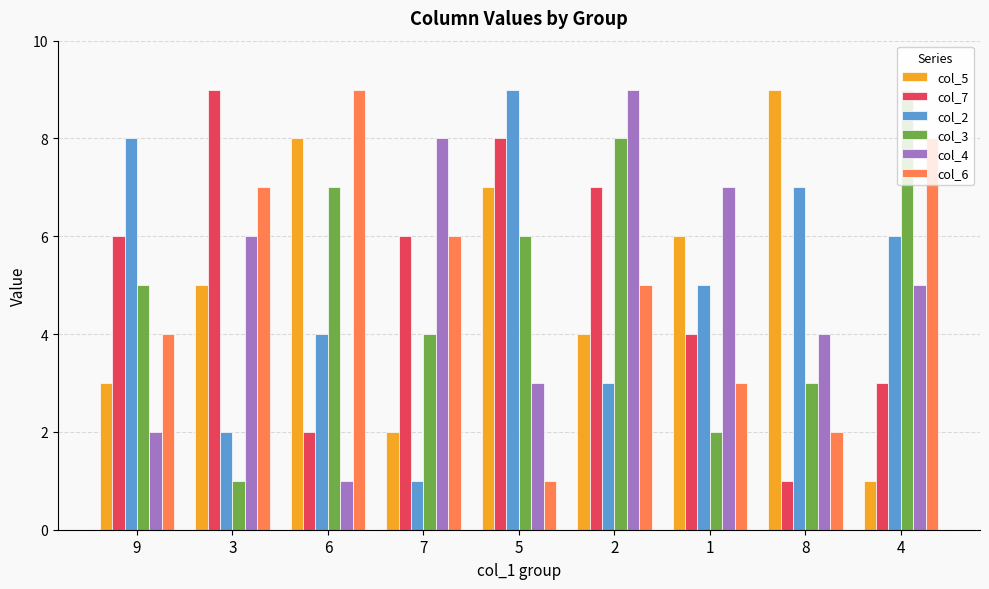

True or false: col_5 has a value of 1 at 3.

False